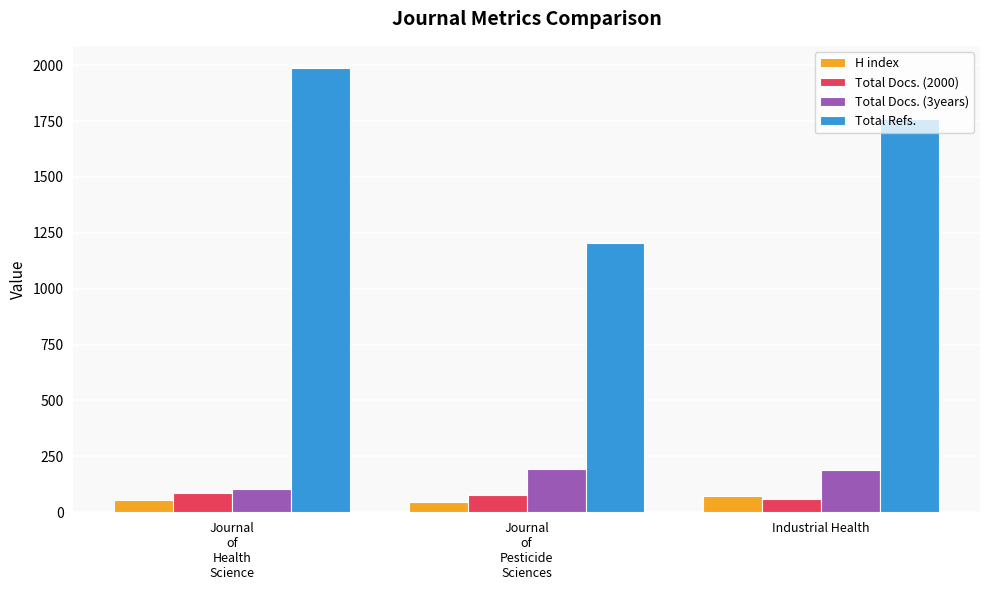

At which label is H index closest to 59?

Journal
of
Health
Science